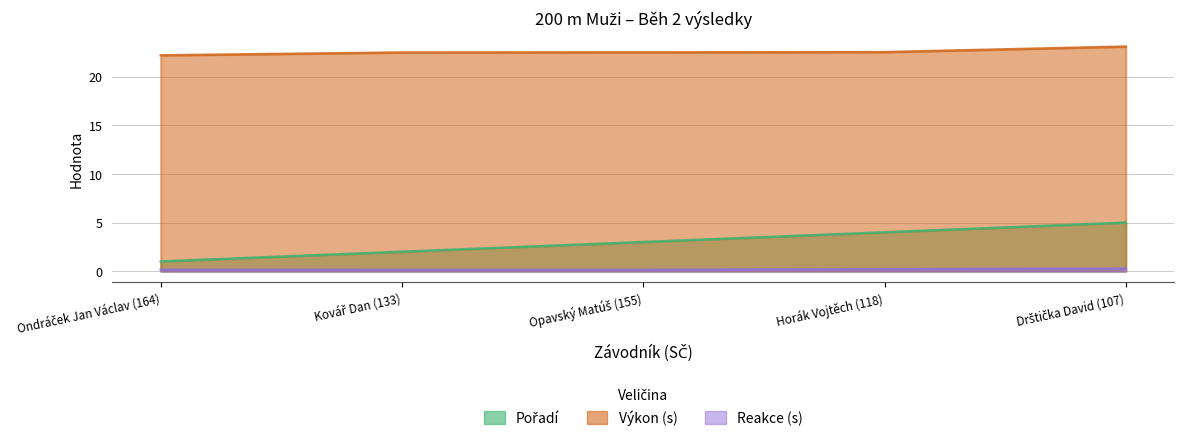

Where is Výkon nearest to the value 22?

Ondráček Jan Václav (164)